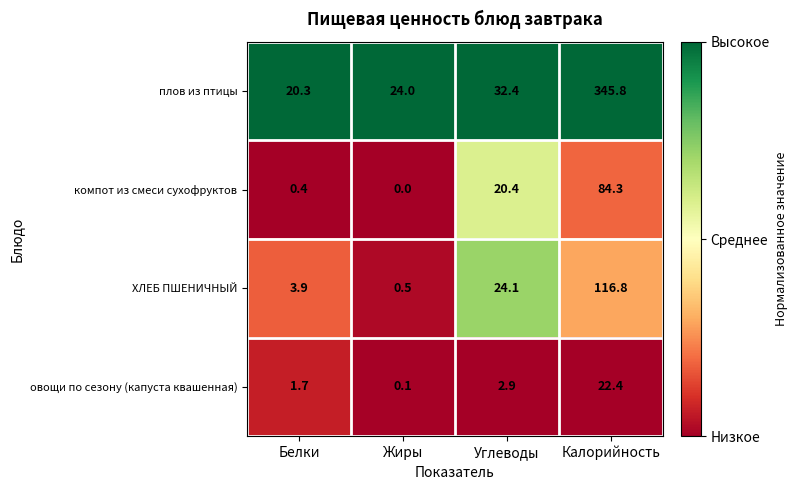

Rank the series by their maximum value, from lowest to highest.

овощи по сезону (капуста квашенная), компот из смеси сухофруктов, ХЛЕБ ПШЕНИЧНЫЙ, плов из птицы